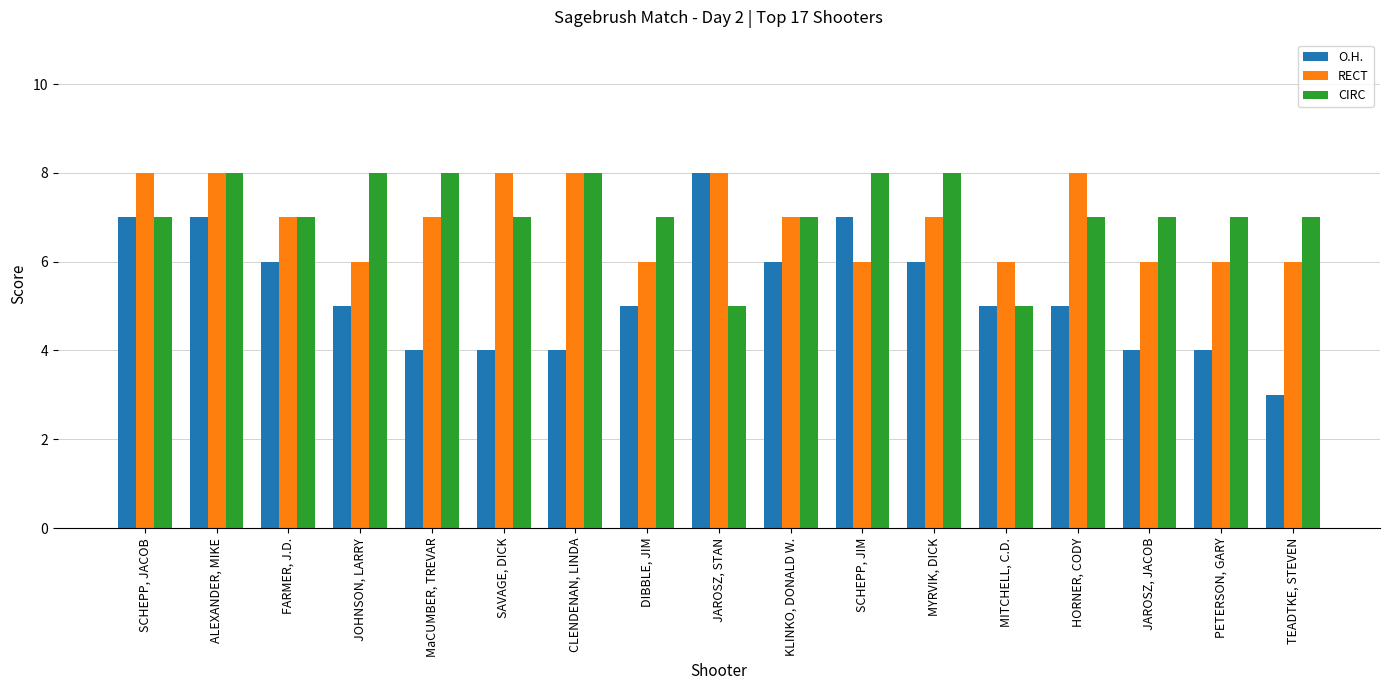

Read the CIRC value at HORNER, CODY.

7